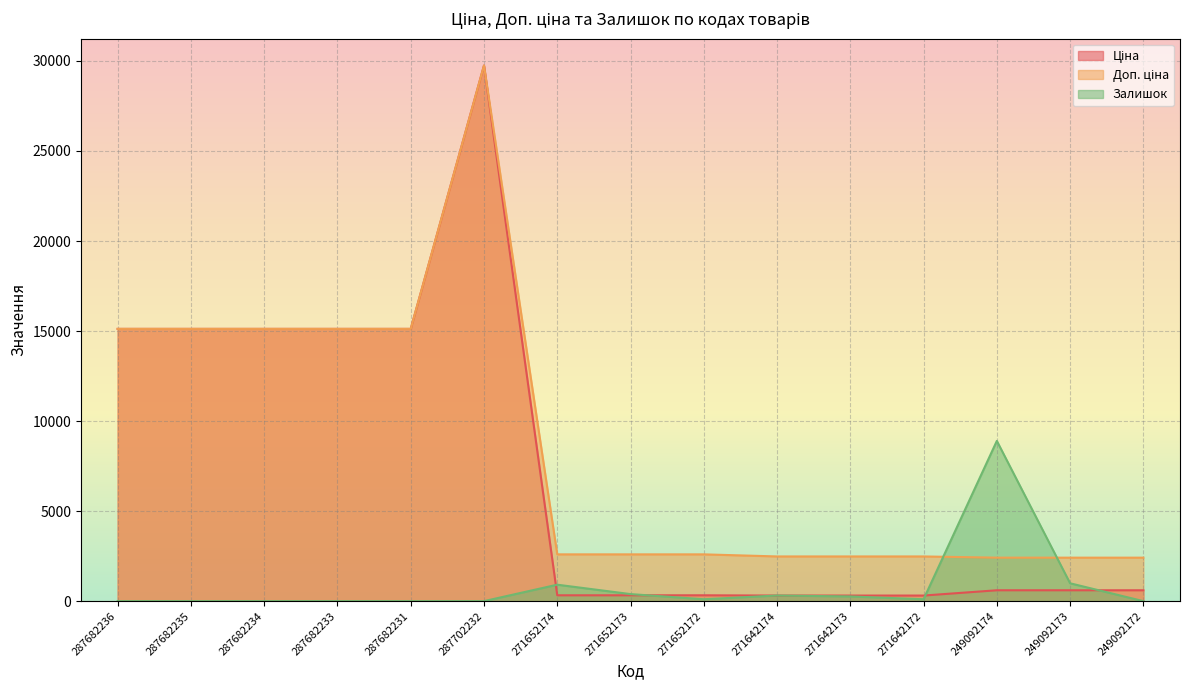

How many lines are shown in the chart?

3